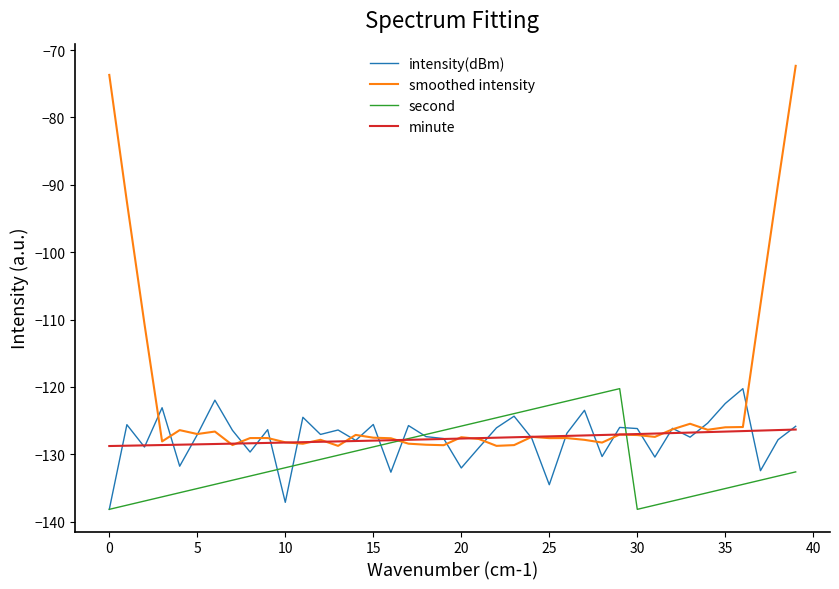

What is the average value of the intensity(dBm) series?

-127.7